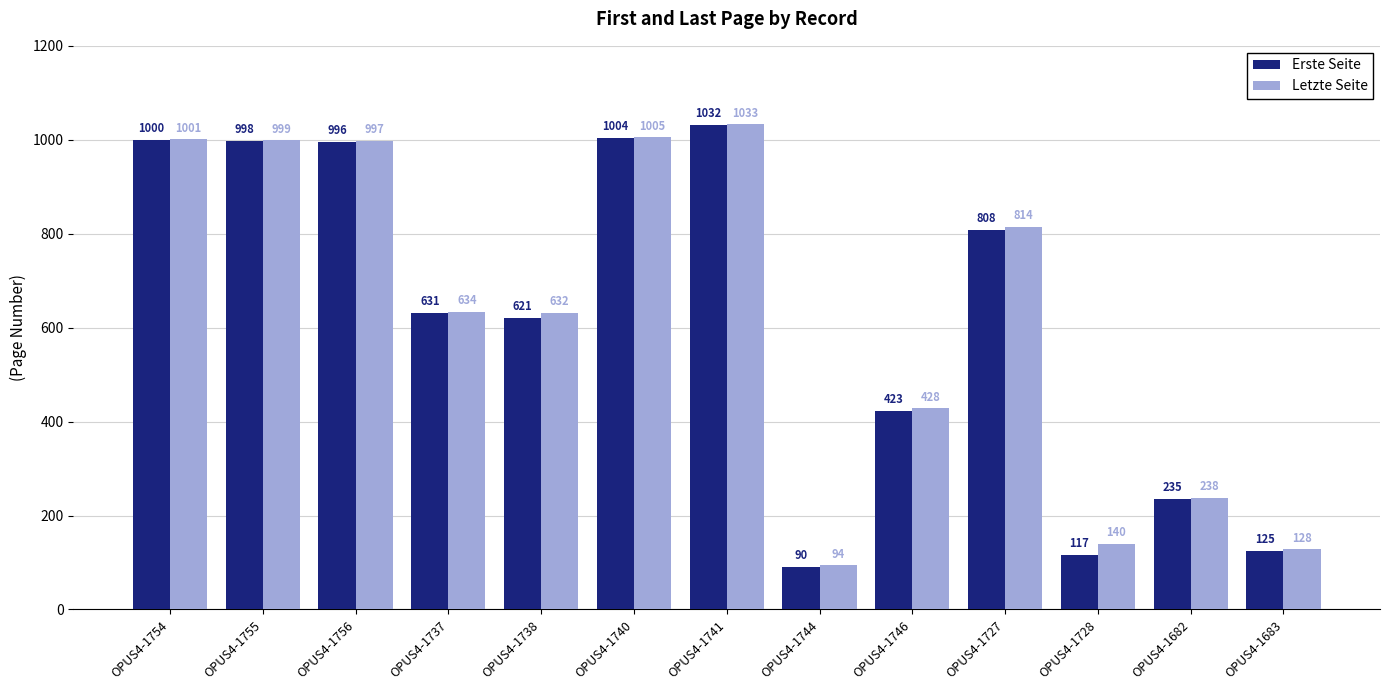

Where is Letzte Seite nearest to the value 563?

OPUS4-1738